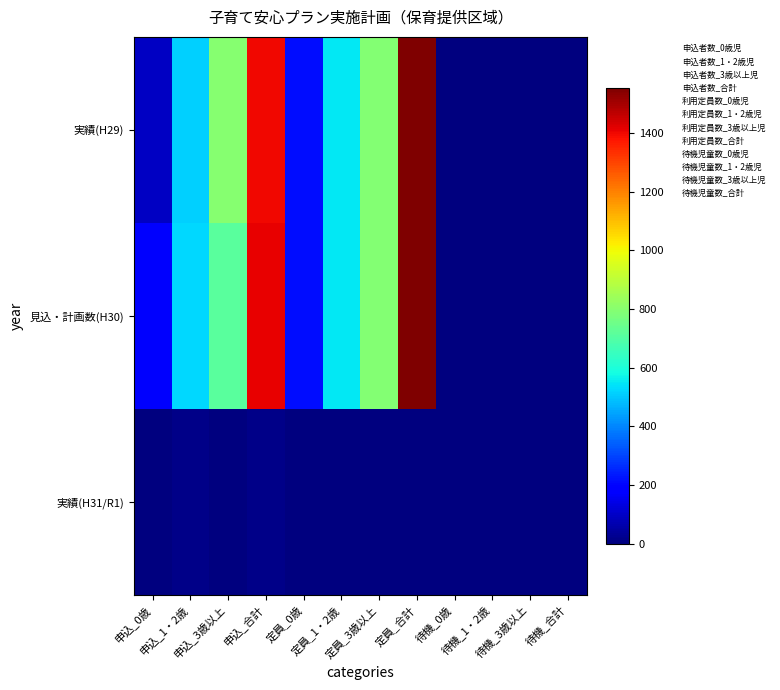

Reading left to right, list all the values displayed in this chart.

申込者数_0歳児: 91	173	0
申込者数_1・2歳児: 515	526	14
申込者数_3歳以上児: 795	711	0
申込者数_合計: 1401	1410	14
利用定員数_0歳児: 216	216	0
利用定員数_1・2歳児: 547	547	0
利用定員数_3歳以上児: 790	790	0
利用定員数_合計: 1553	1553	0
待機児童数_0歳児: 0	0	0
待機児童数_1・2歳児: 0	0	0
待機児童数_3歳以上児: 0	0	0
待機児童数_合計: 0	0	0